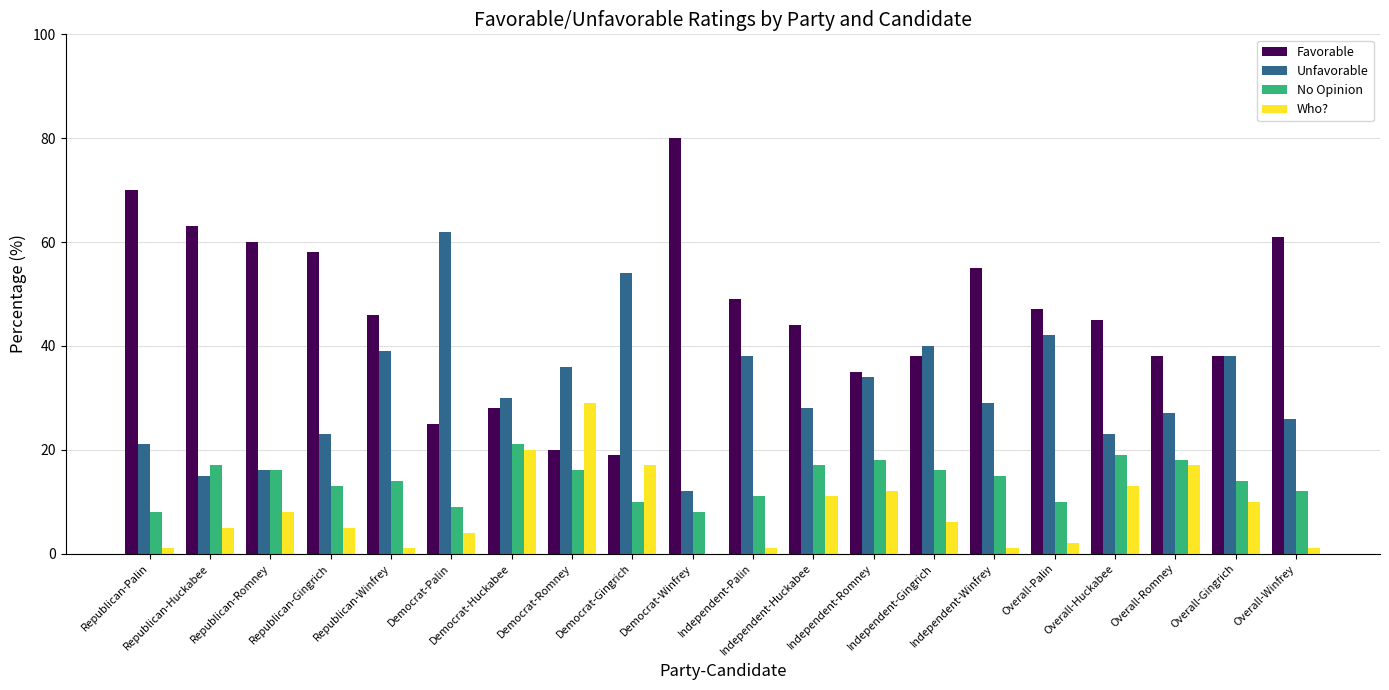

What is the greatest value displayed?

80